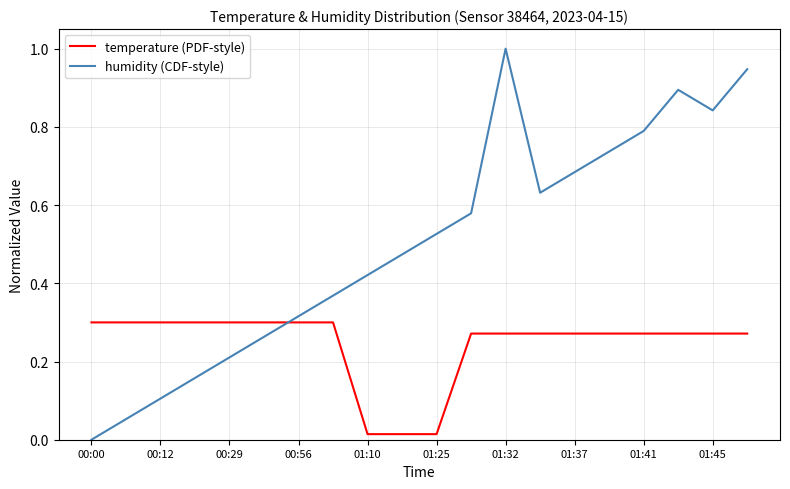

How many times do temperature (PDF-style) and humidity (CDF-style) cross each other?

1